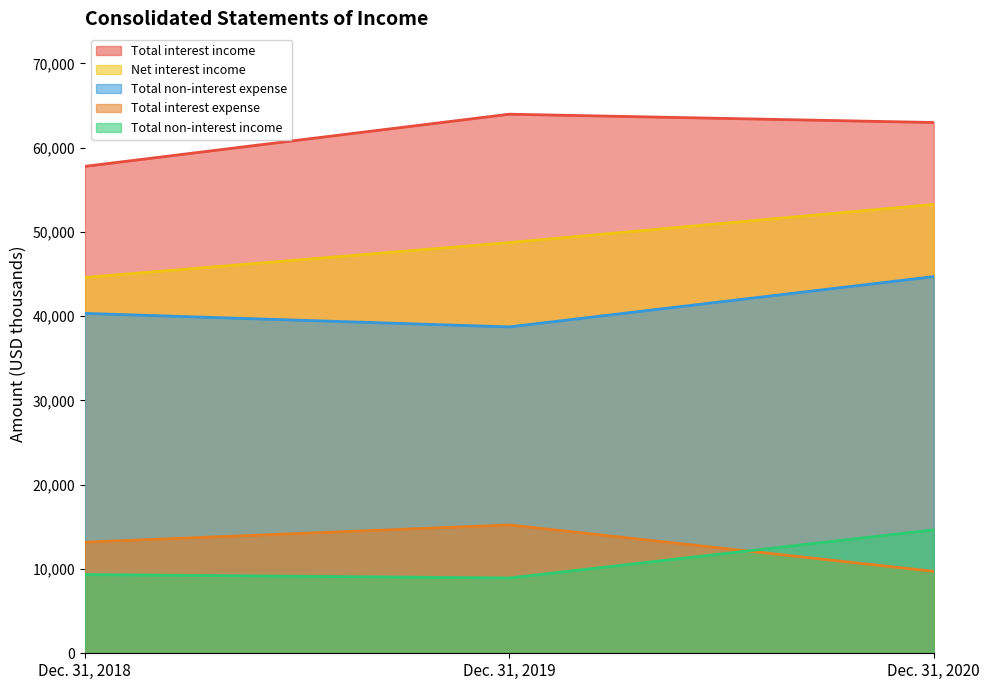

List the series in order of their peak value, lowest first.

Total non-interest income, Total interest expense, Total non-interest expense, Net interest income, Total interest income